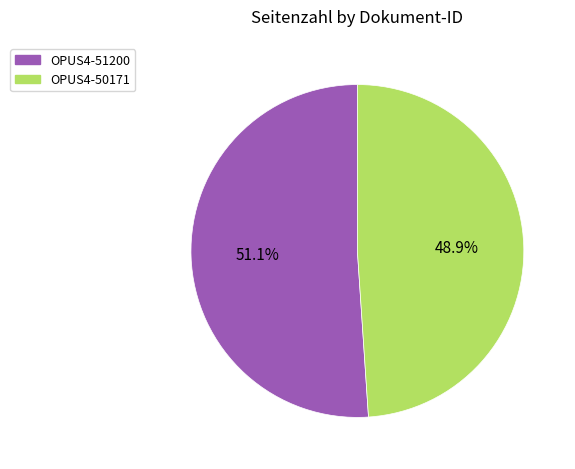

To the nearest percent, what is the combined percentage of OPUS4-50171 and OPUS4-51200?

100%